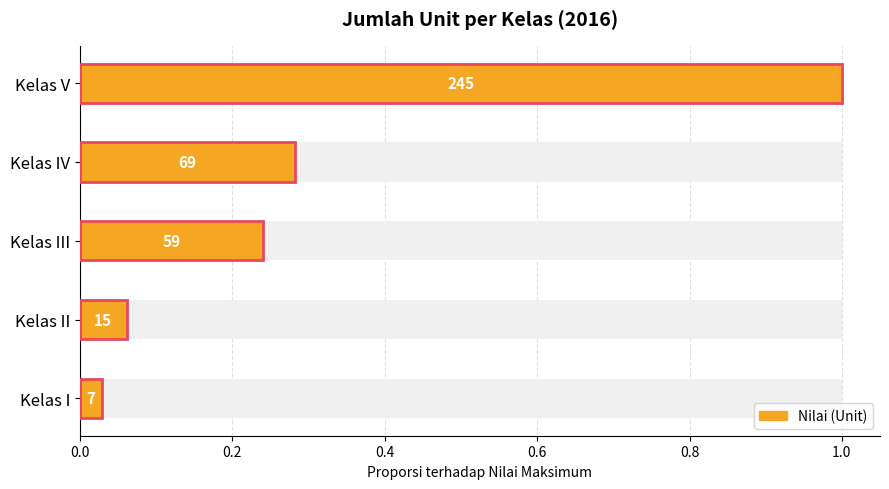

What is the greatest value displayed?

1.0